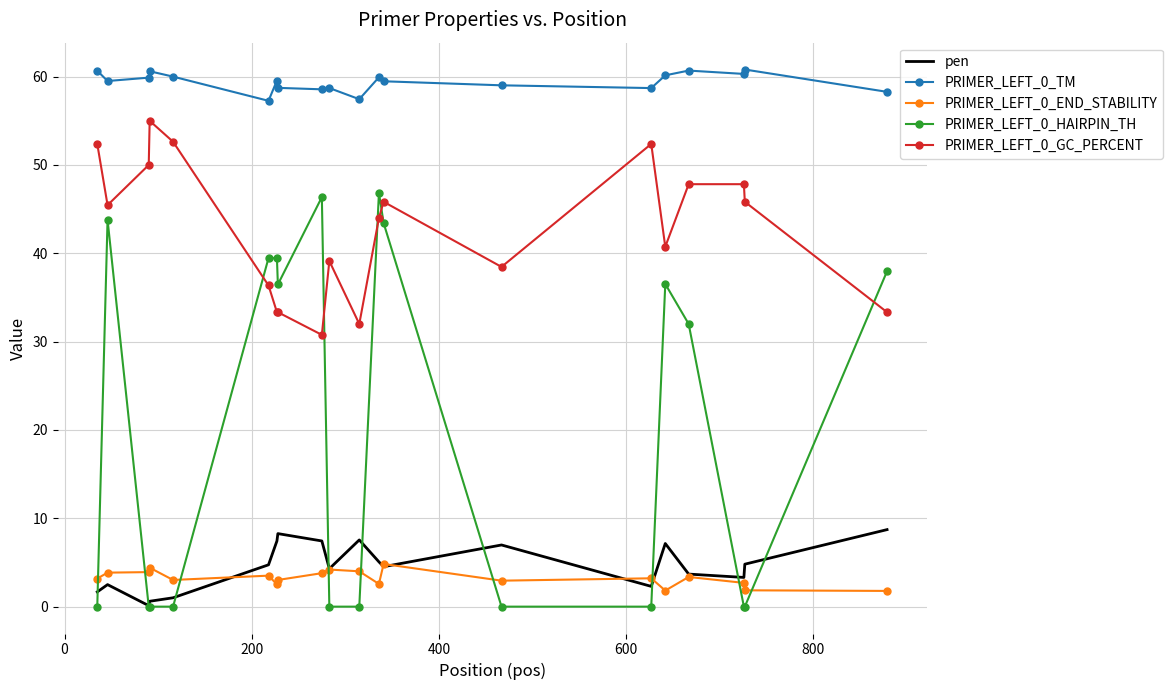

True or false: PRIMER_LEFT_0_HAIRPIN_TH and PRIMER_LEFT_0_TM cross at least once.

False